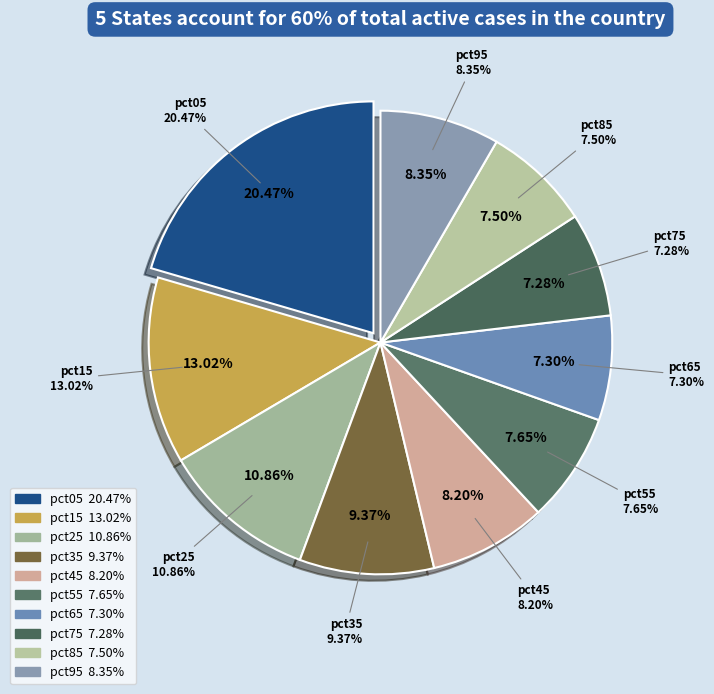

Combined, do pct05 and pct95 account for over 50%?

No